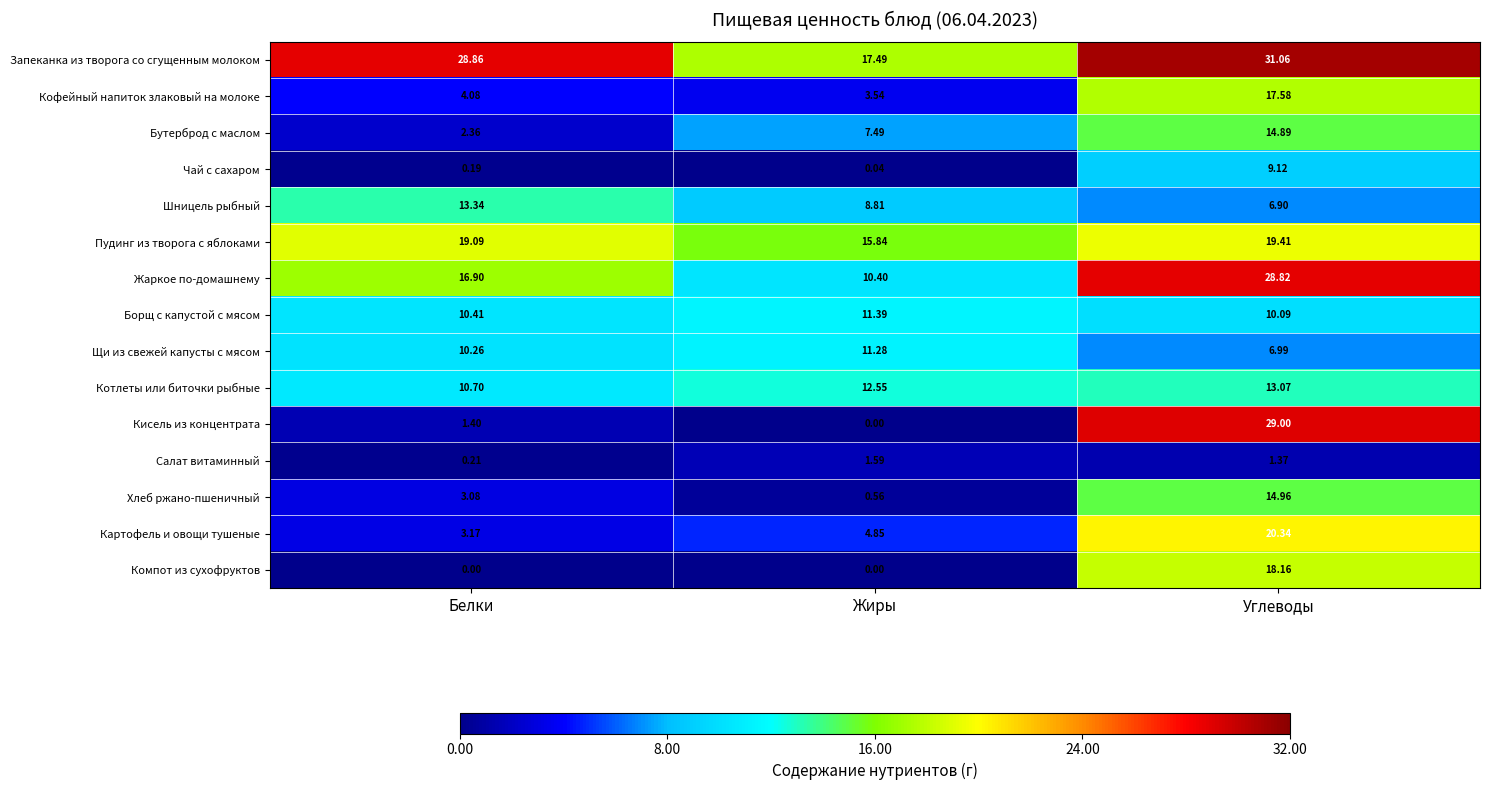

What is the difference between the highest and lowest values at Белки?

28.9